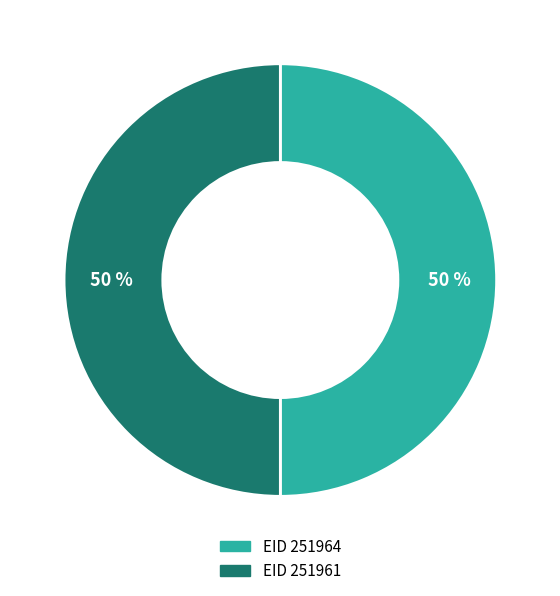

To the nearest percent, what is the average slice percentage?

50%